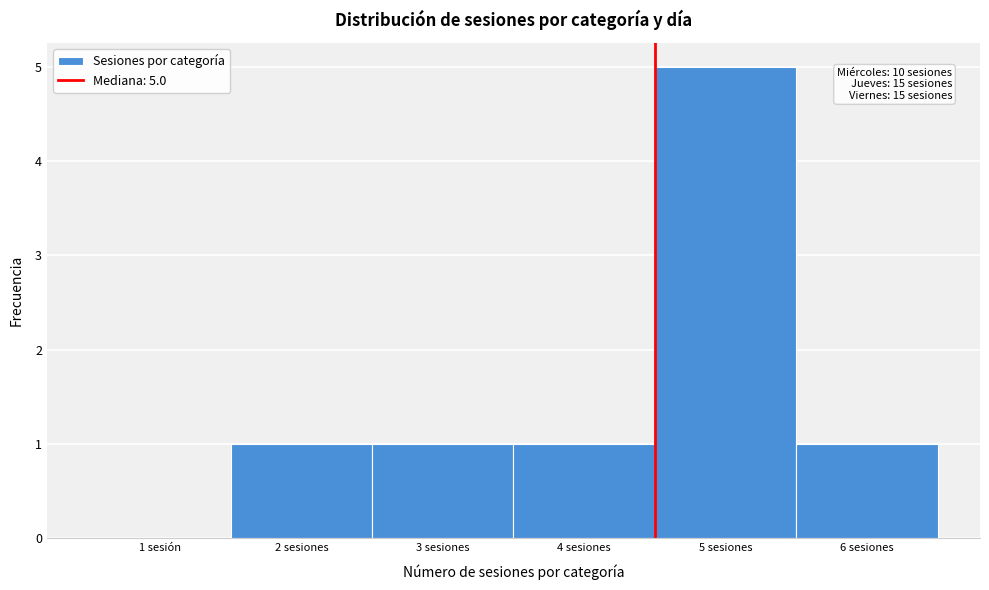

Reading left to right, list all the values displayed in this chart.

1 sesión=0	2 sesiones=1	3 sesiones=1	4 sesiones=1	5 sesiones=5	6 sesiones=1